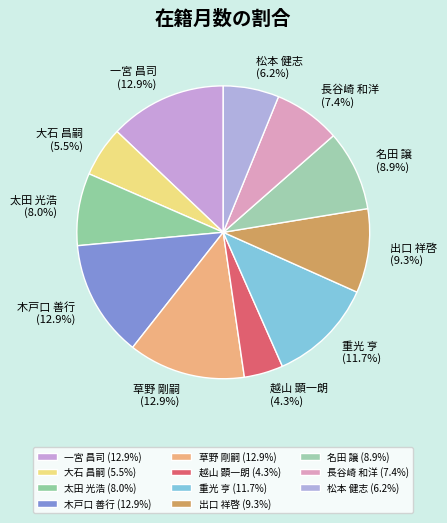

What is the ratio of the value at 長谷崎 和洋 to the value at 重光 亨?

0.6